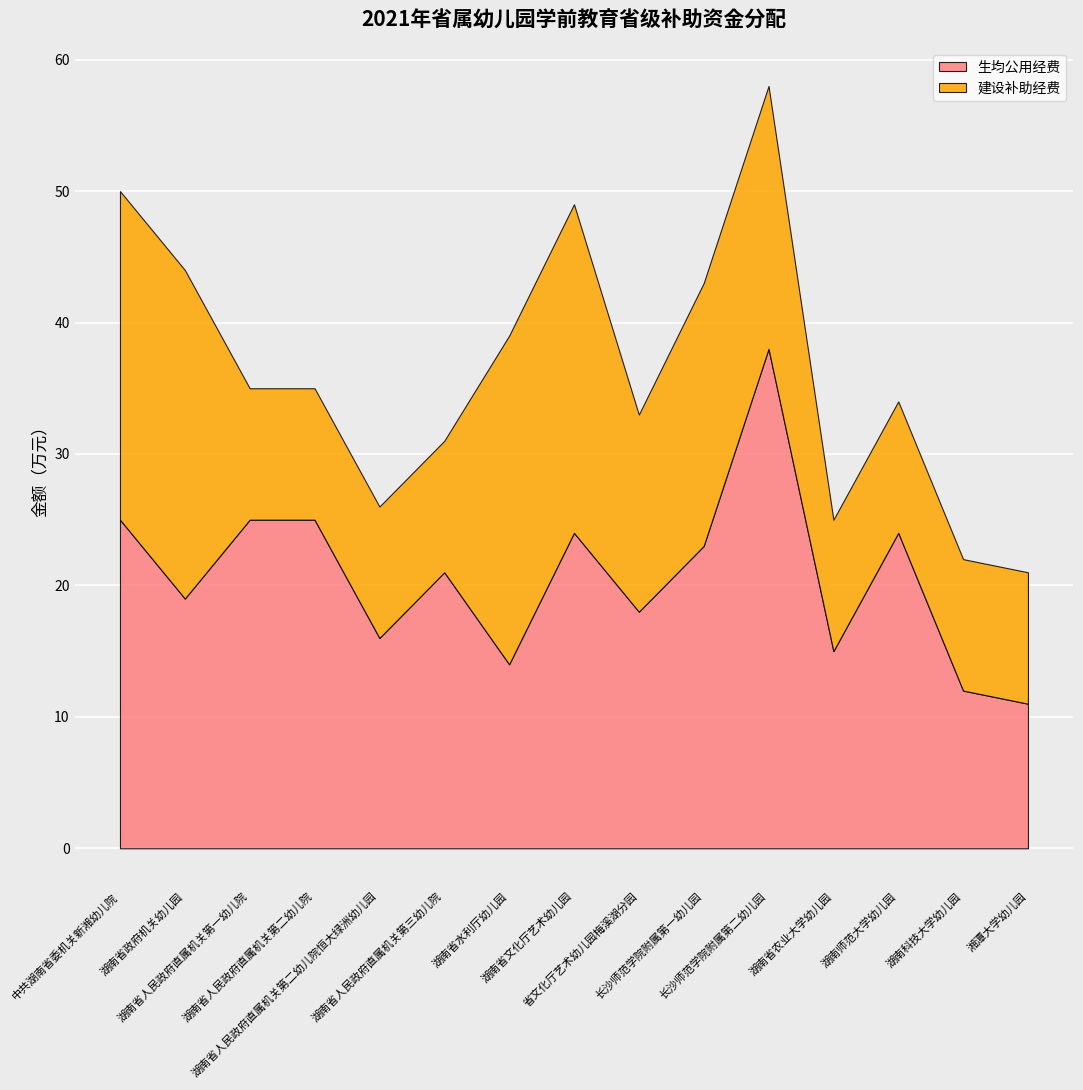

After their last crossing, which series has the higher values: 生均公用经费 or 建设补助经费?

生均公用经费